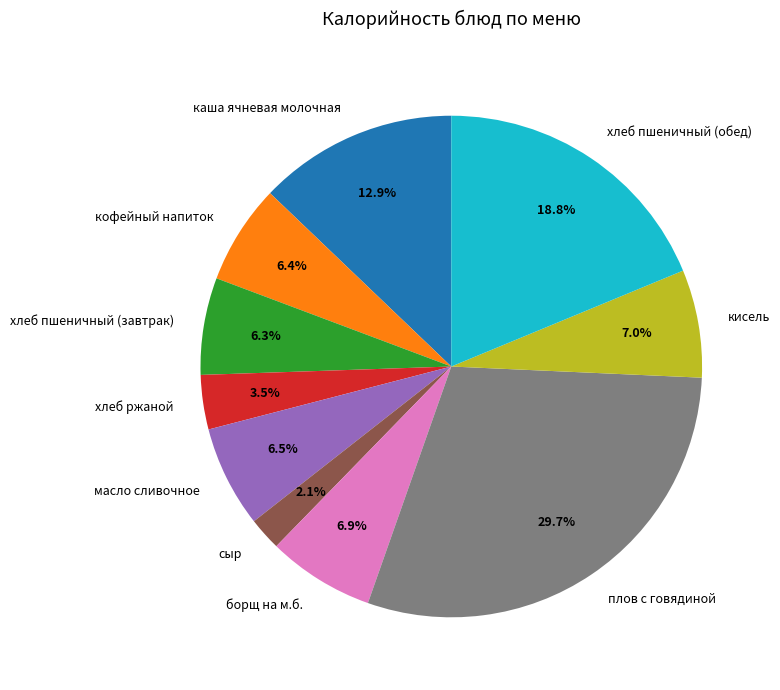

The борщ на м.б. slice represents 13% of the pie. True or false?

False